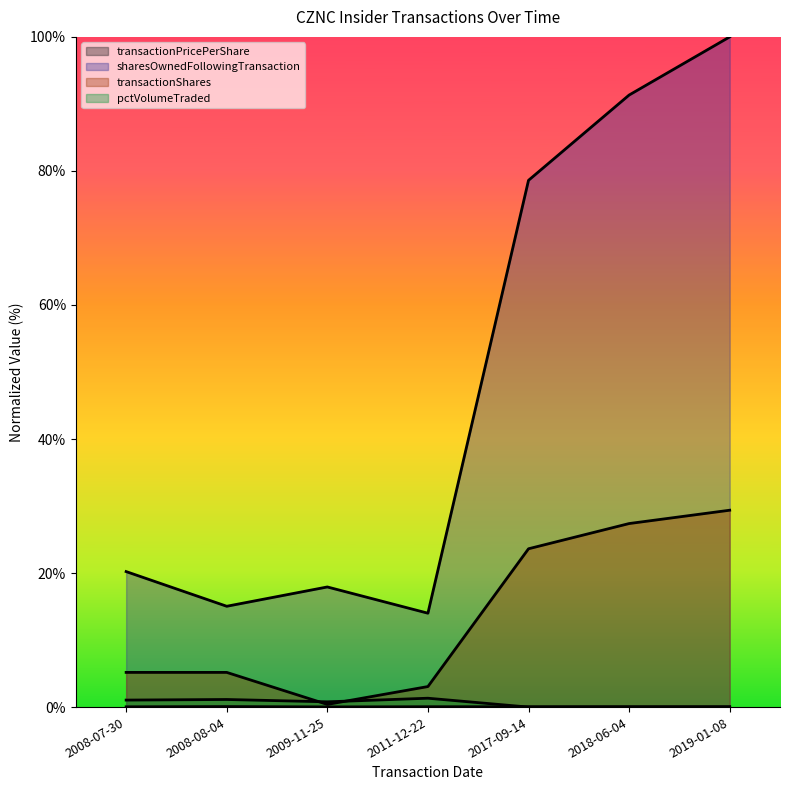

Rank the series at 2011-12-22 from lowest to highest value.

transactionPricePerShare, pctVolumeTraded, transactionShares, sharesOwnedFollowingTransaction